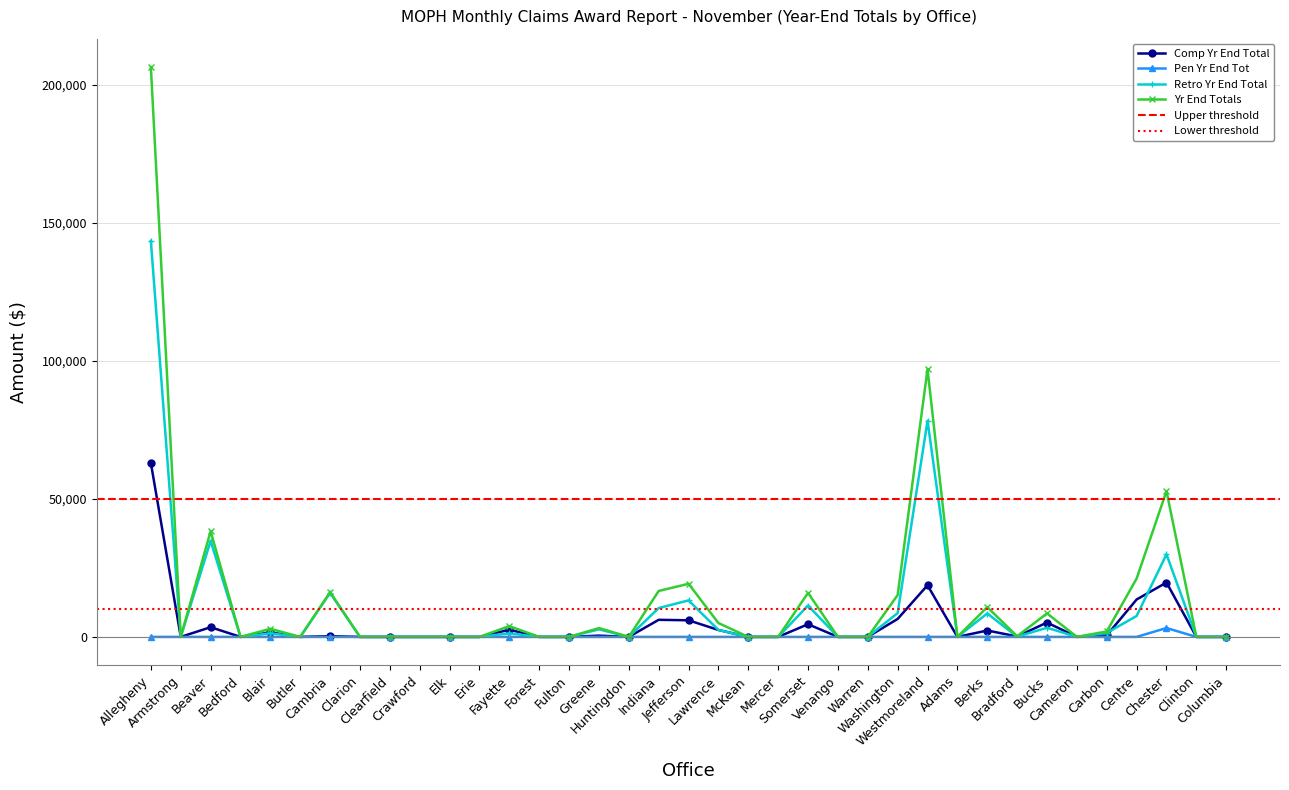

What are all the series names shown in the legend?

Comp Yr End Total, Pen Yr End Tot, Retro Yr End Total, Yr End Totals